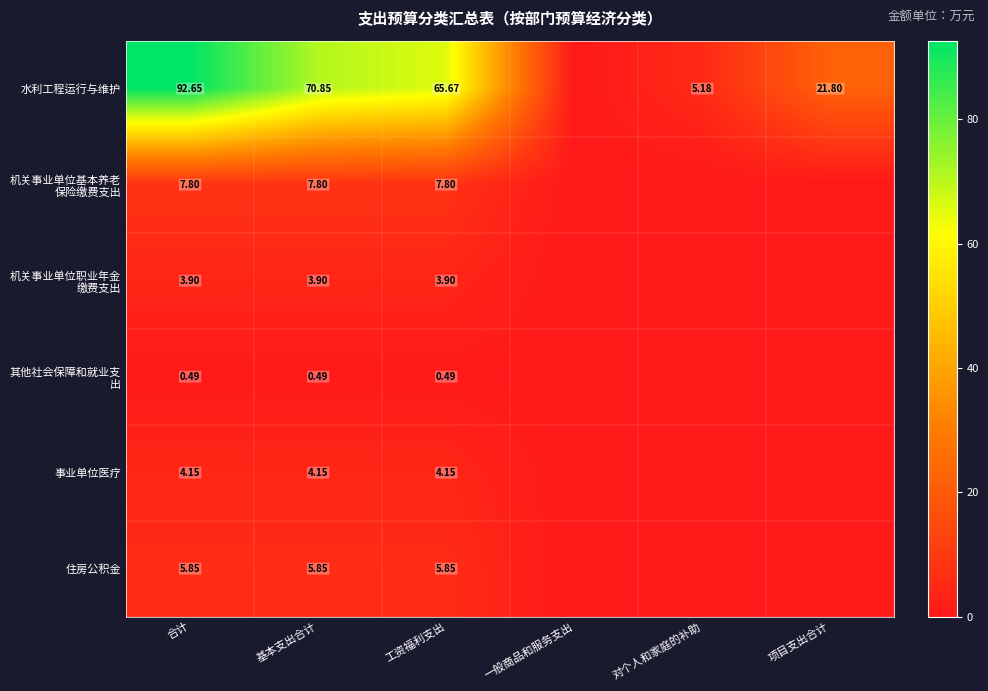

Which label corresponds to the largest value in the chart?

合计